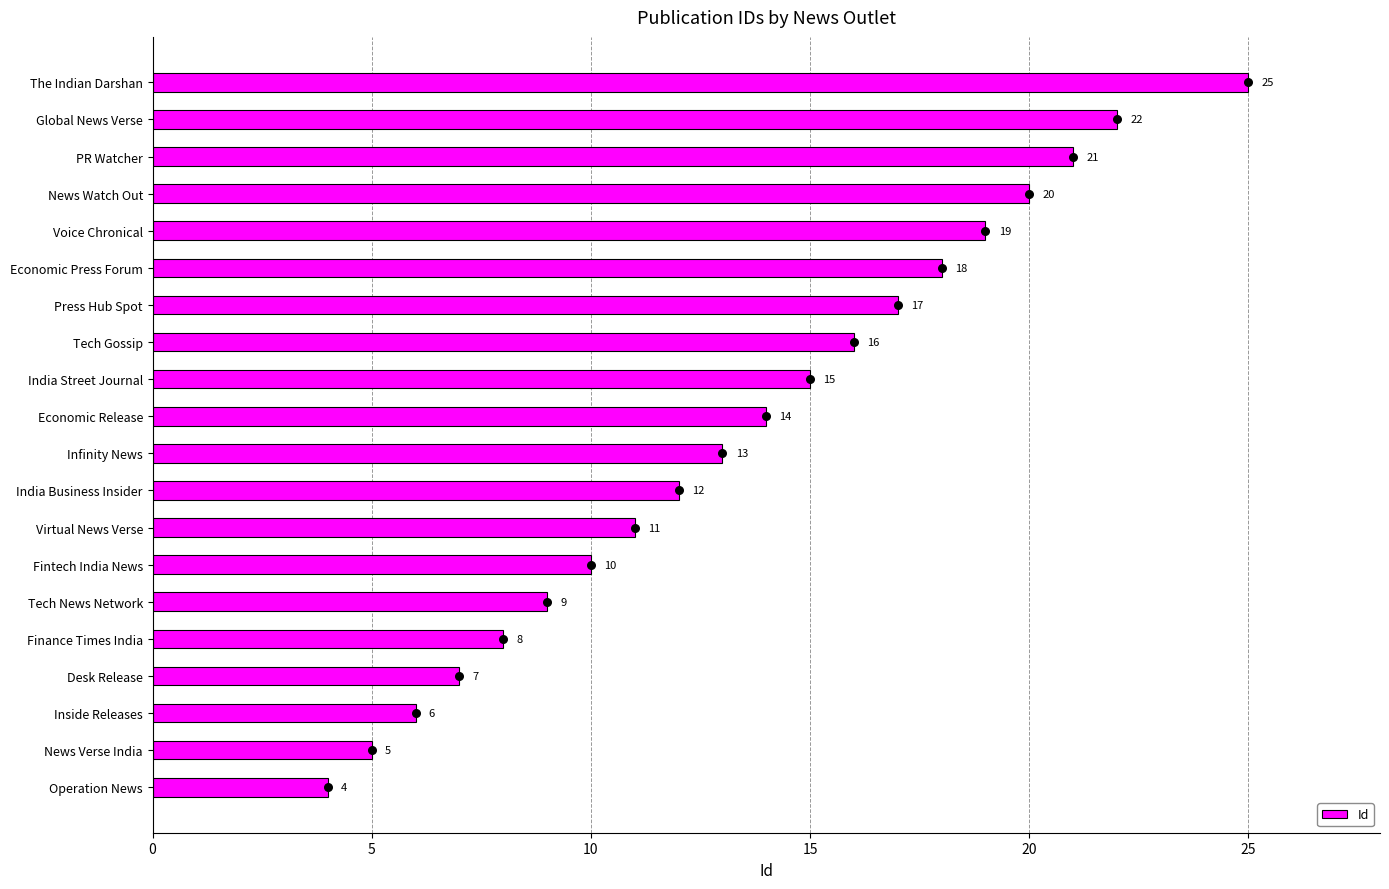

What is the difference between the maximum and minimum values in the Id series?

21